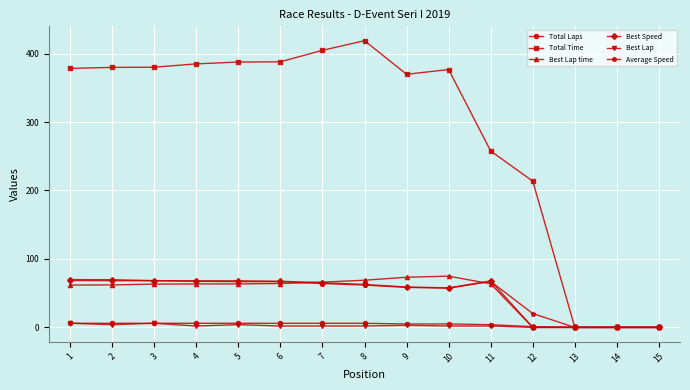

Between 11 and 14, which series saw the biggest shift?

Total Time